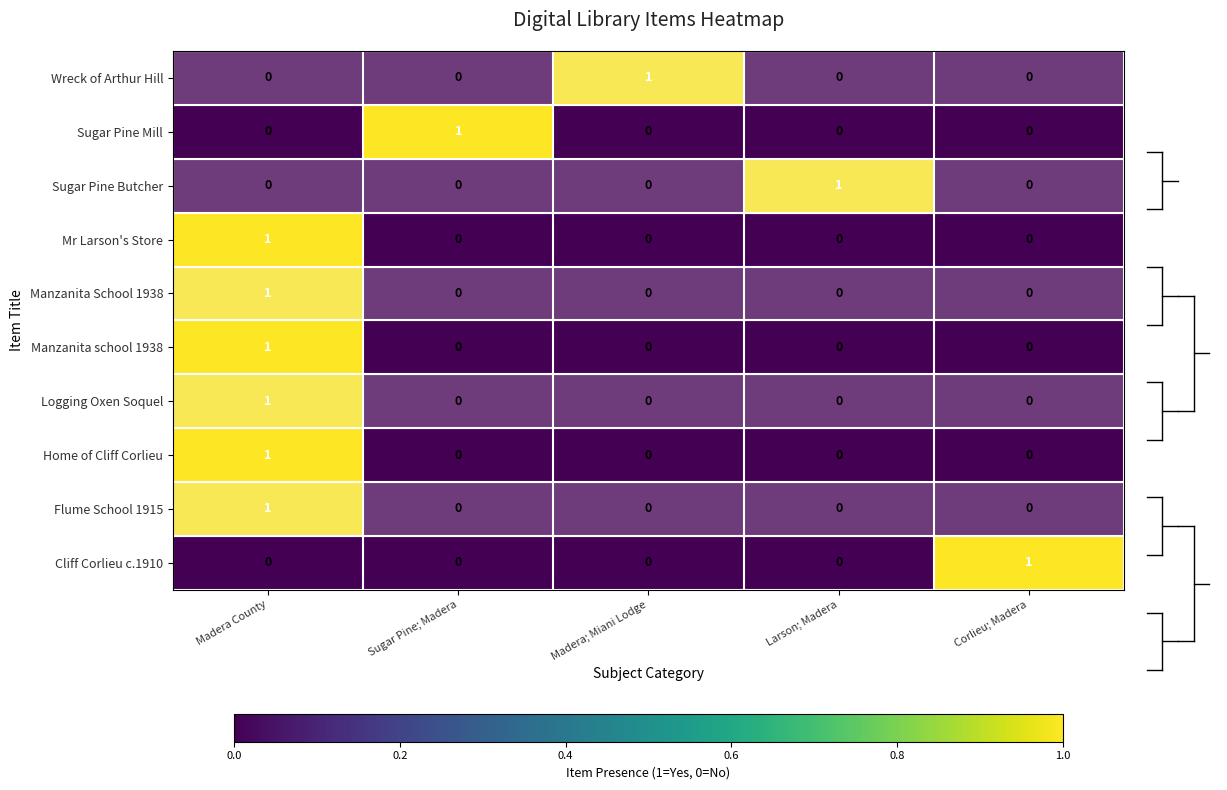

Count the Manzanita School 1938 values in the range 0 to 1.

5